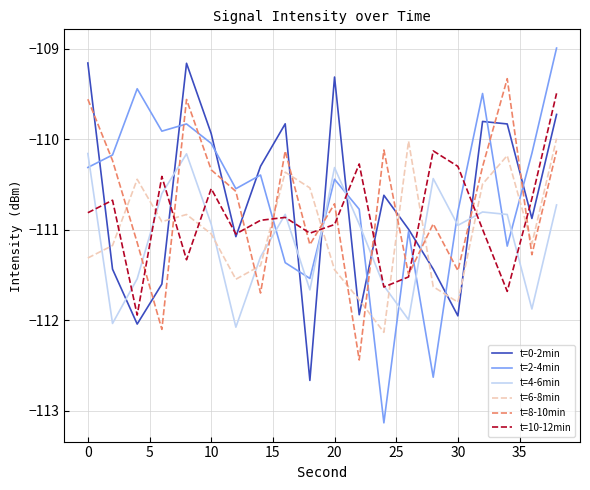

What is the minimum value for t=10-12min?

-111.9